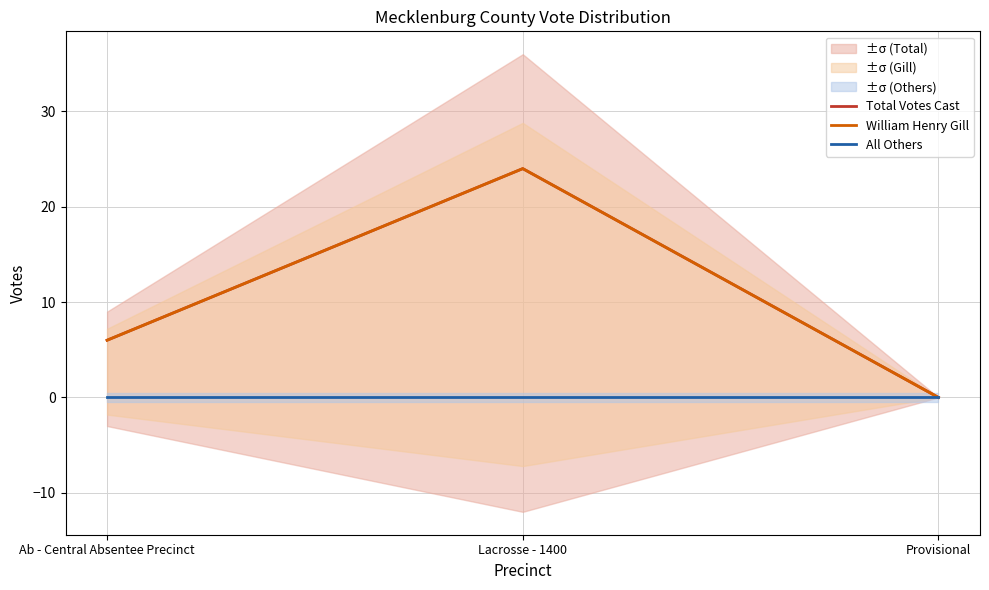

What is the difference between the William Henry Gill values at Ab - Central Absentee Precinct and Provisional?

6